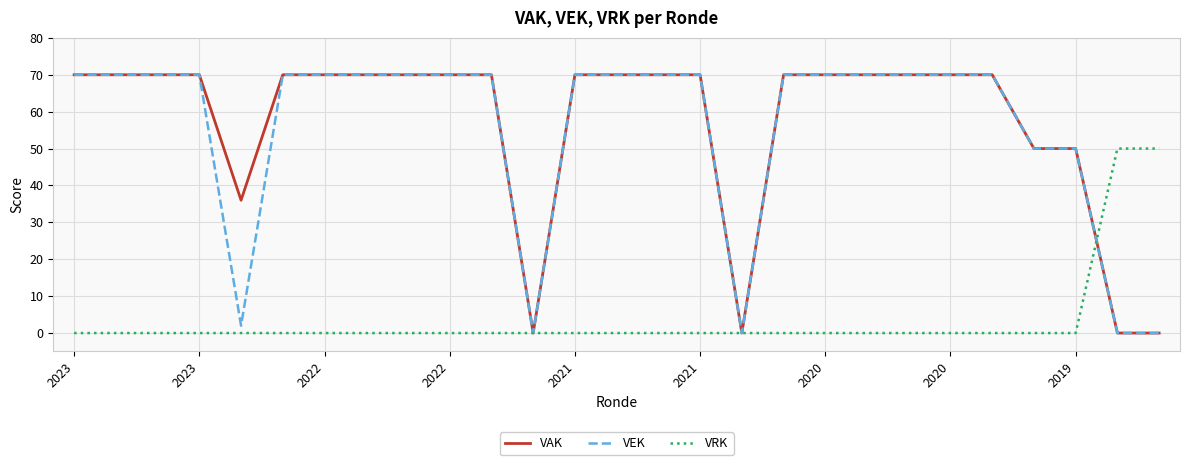

What is the maximum value shown in the chart?

70